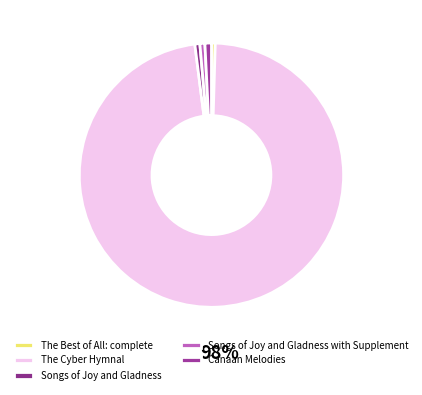

To the nearest percent, what is the difference between the largest and smallest slice percentages?

97%